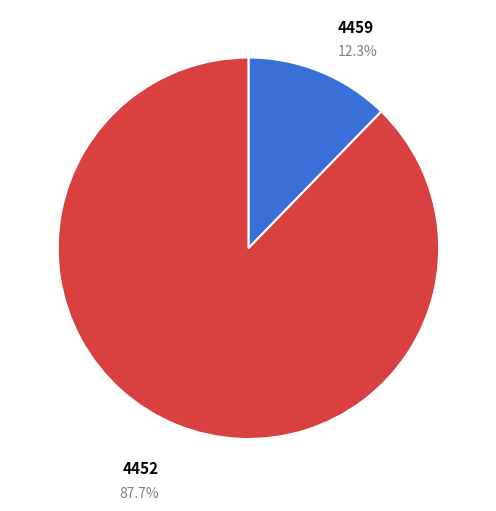

Which has a higher value, 4452 or 4459?

4452